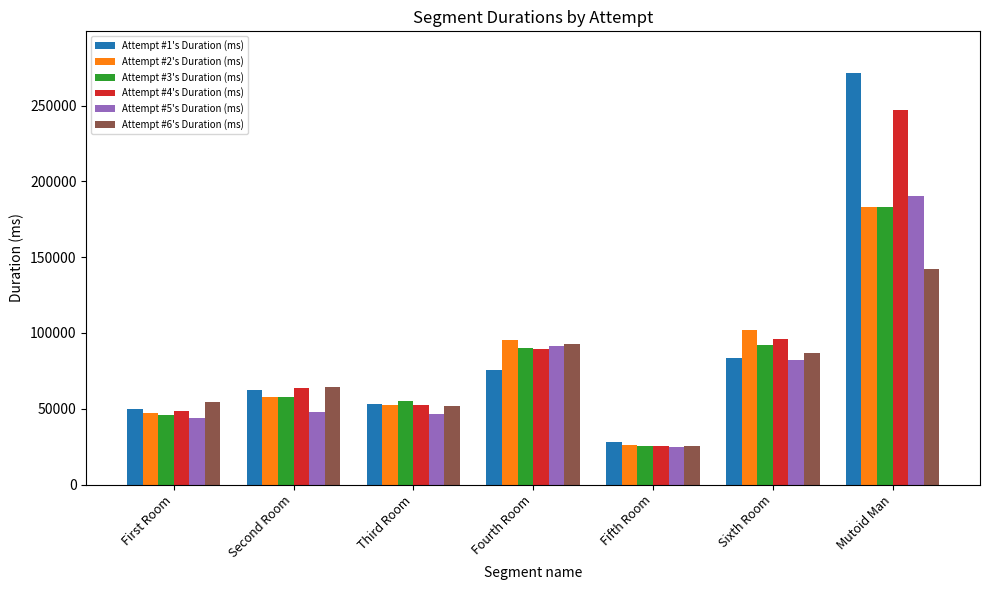

Which series has the largest range (max minus min)?

Attempt #1's Duration (ms)